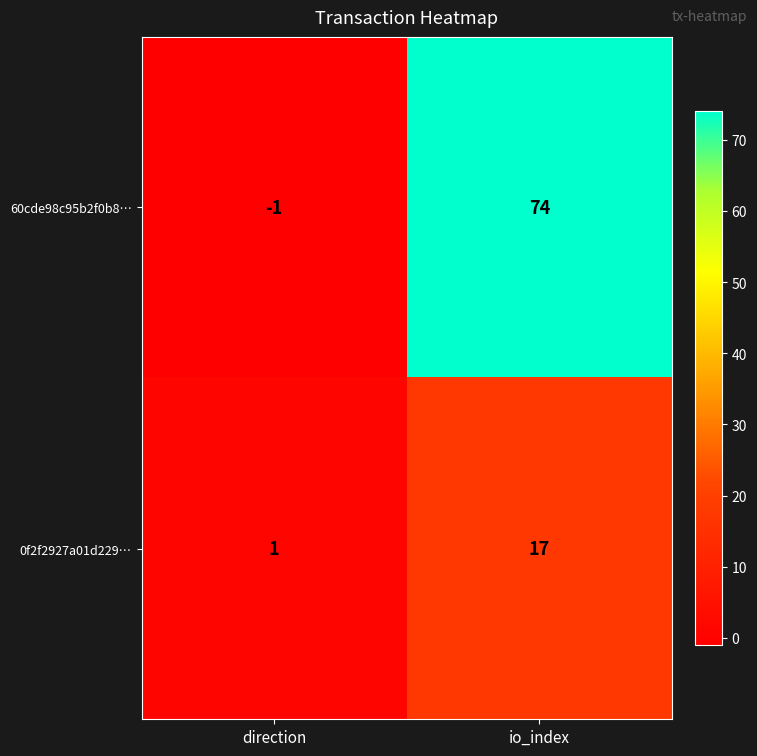

Is it true that 0f2f2927a01d229… equals 0 at direction?

False